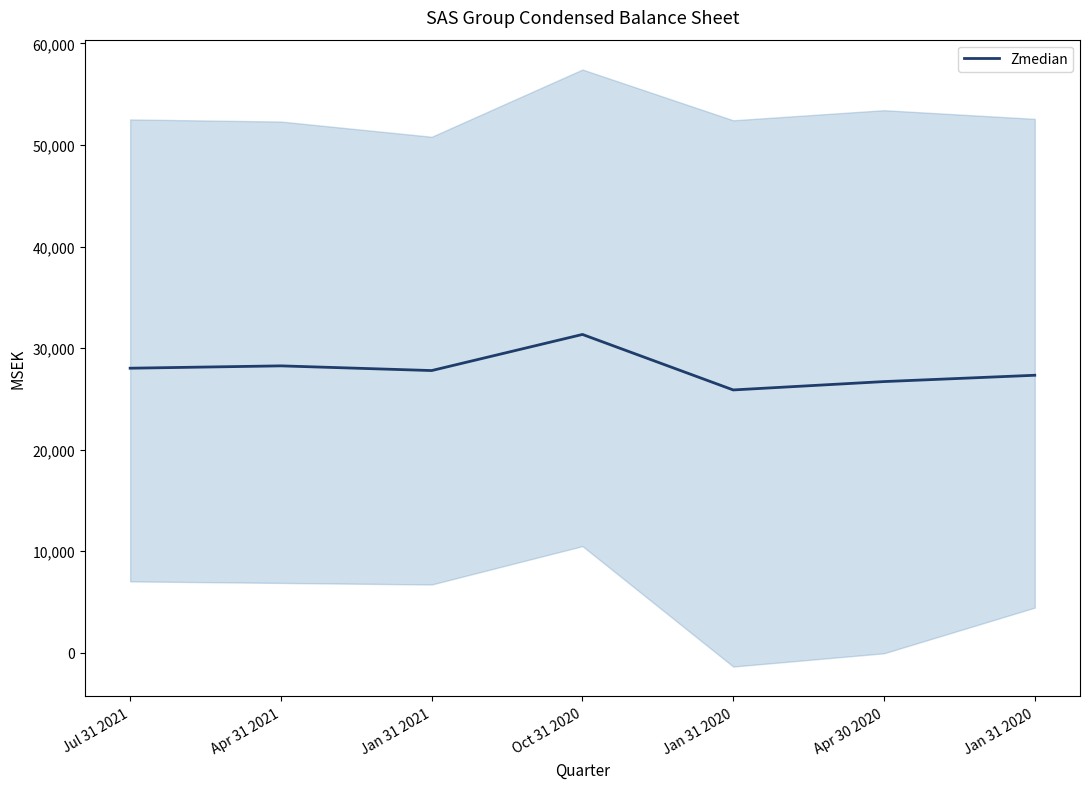

What is the difference between the maximum and minimum values?

5465.2